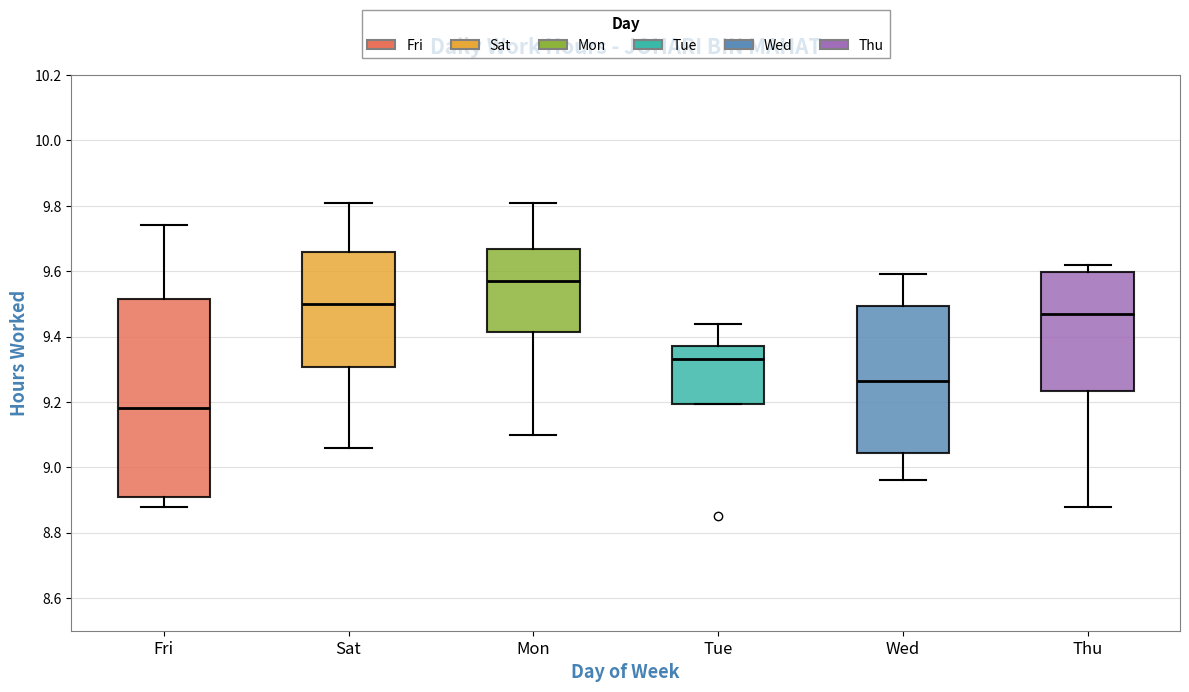

Reading left to right, transcribe this box plot: for each box, give where its median line is, the range the box spans, and where its two whiskers end, as read against the y-axis. The values are not printed on the chart, so give them approximately, as read against the axis.

Fri: median 9.18, box 8.92 to 9.52, whiskers 8.88 to 9.74
Sat: median 9.50, box 9.30 to 9.66, whiskers 9.06 to 9.82
Mon: median 9.58, box 9.42 to 9.66, whiskers 9.10 to 9.82
Tue: median 9.34, box 9.20 to 9.38, whiskers 9.20 to 9.44
Wed: median 9.26, box 9.04 to 9.50, whiskers 8.96 to 9.60
Thu: median 9.48, box 9.24 to 9.60, whiskers 8.88 to 9.62